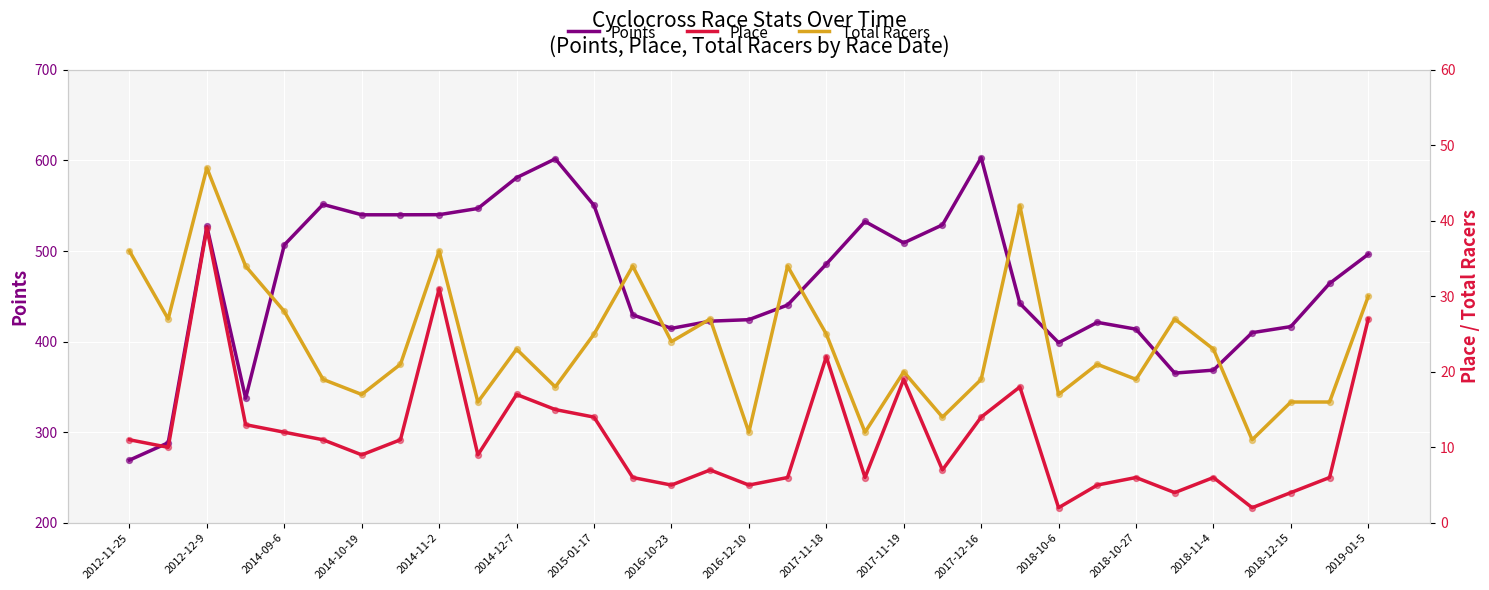

What is the lowest value of the Points series?

269.2